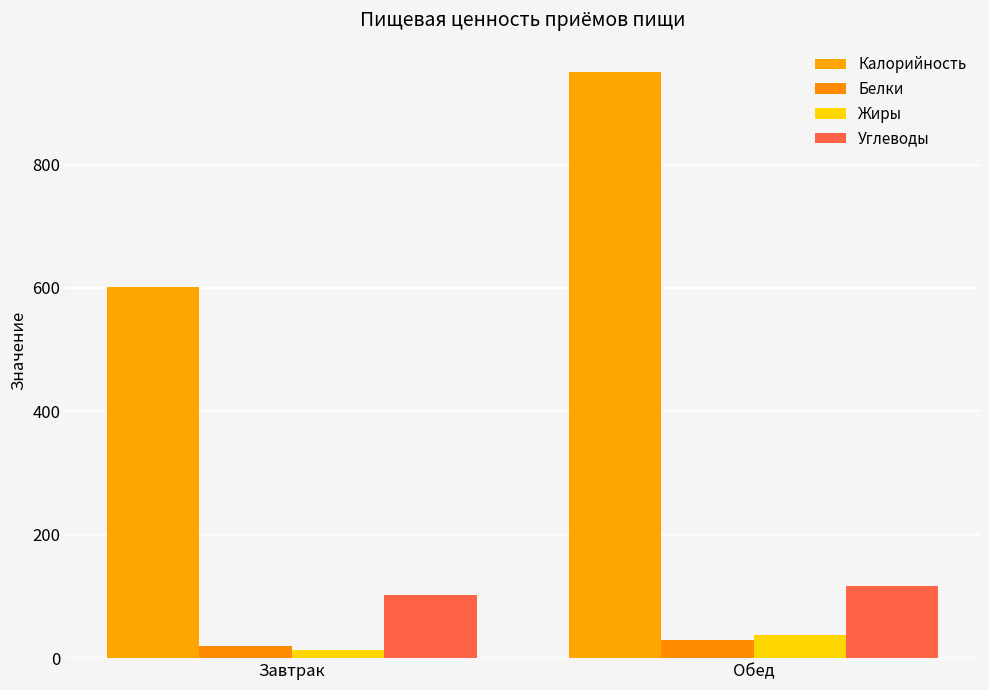

Are the bars horizontal?

No